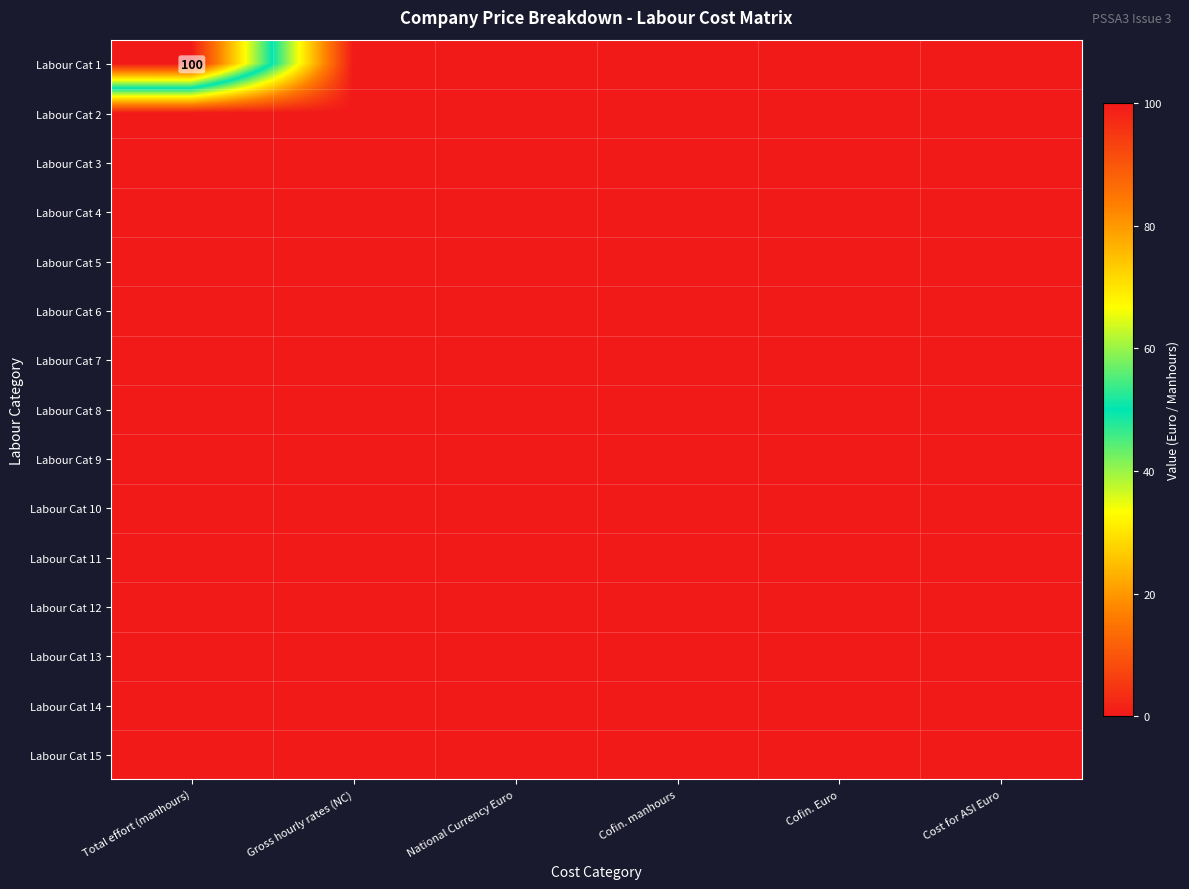

At which category is the sum across all series the highest?

Total effort (manhours)